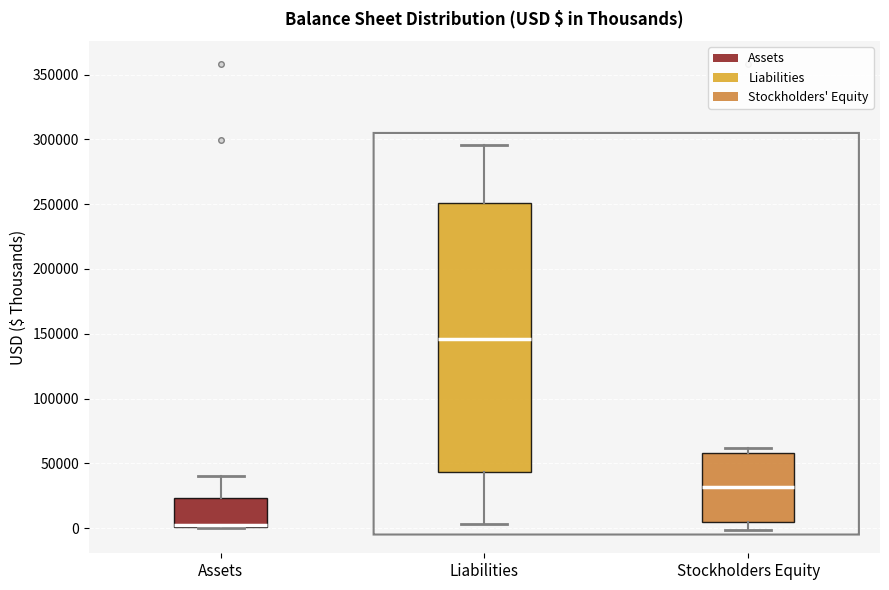

Reading left to right, transcribe this box plot: for each box, give where its median line is, the range the box spans, and where its two whiskers end, as read against the y-axis. The values are not printed on the chart, so give them approximately, as read against the axis.

Assets: median 5000, box 0 to 25000, whiskers 0 to 40000
Liabilities: median 145000, box 45000 to 250000, whiskers 5000 to 295000
Stockholders Equity: median 30000, box 5000 to 60000, whiskers 0 to 60000 (just above the box's upper edge)